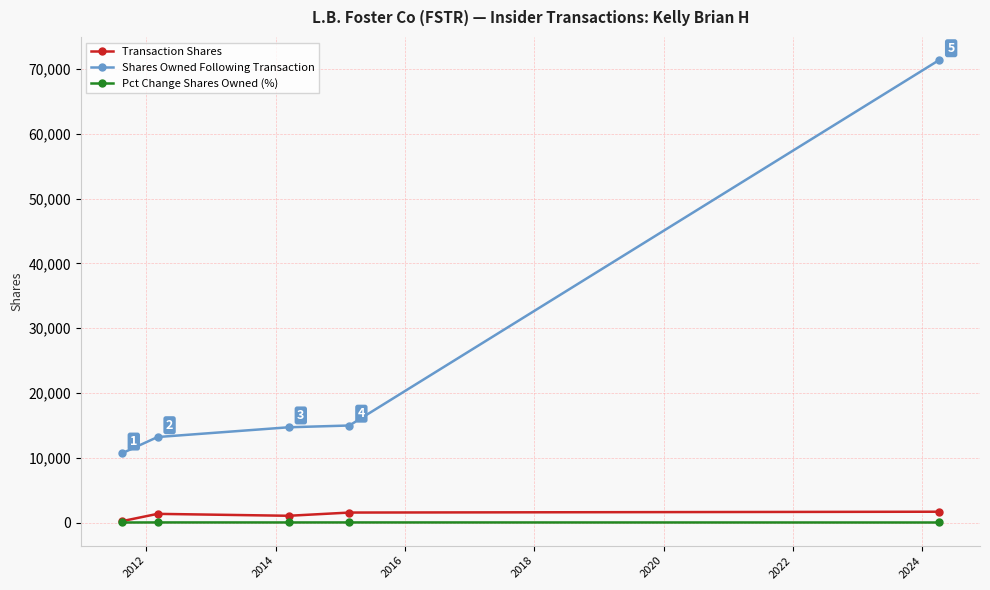

Which series has the largest total across all categories?

Shares Owned Following Transaction